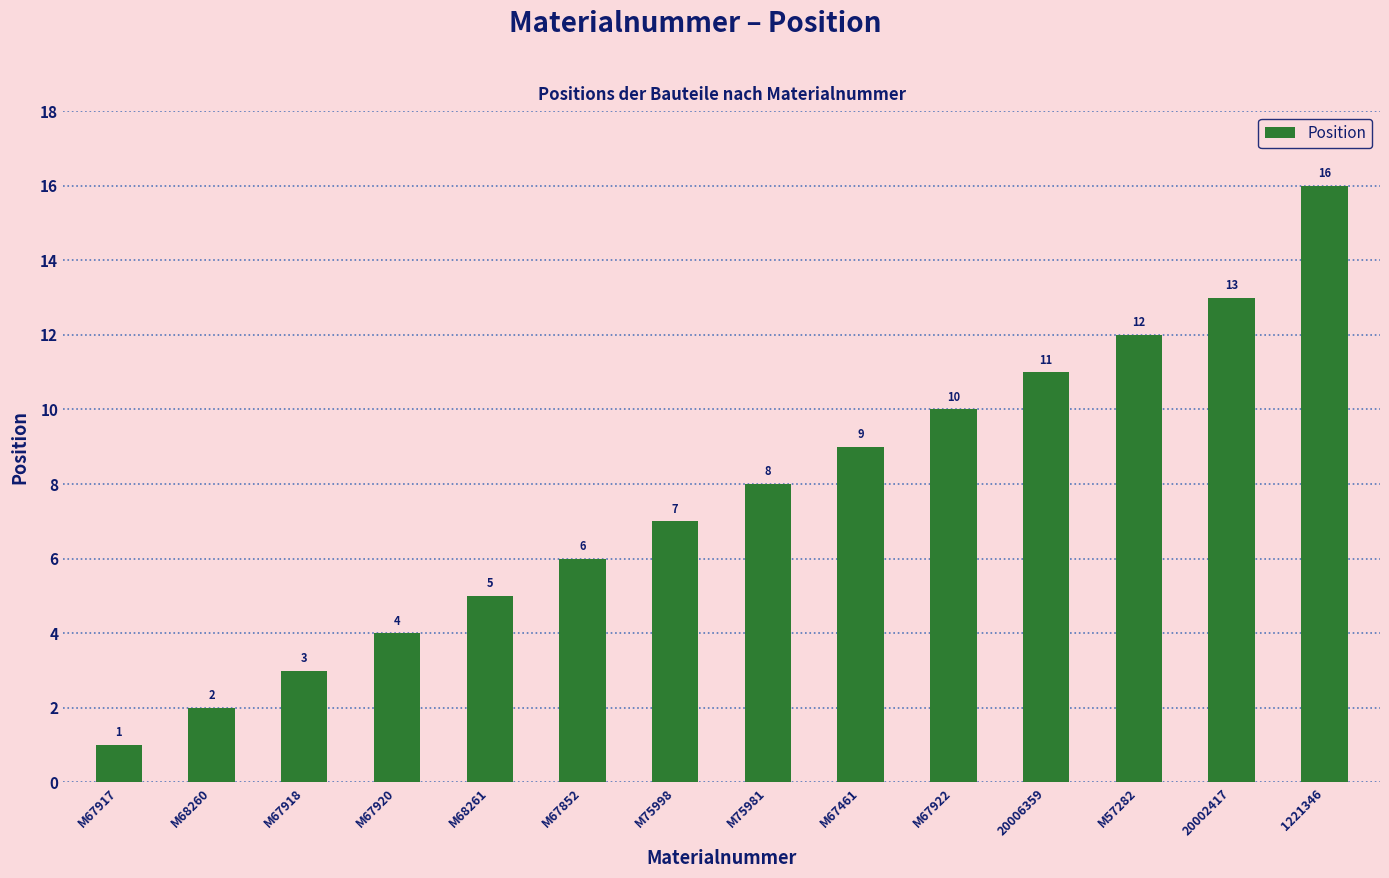

What is the difference between the values at M67917 and M67918?

2